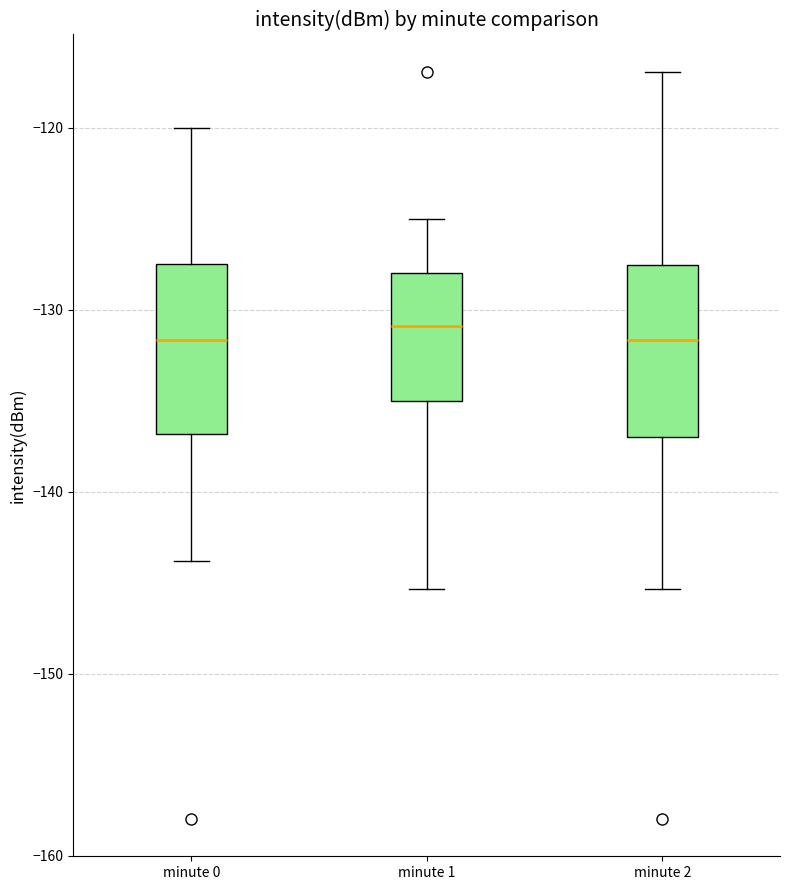

Reading left to right, read every box against the y-axis: the position of its median line, the range the box covers, and the ends of its whiskers. The values are not printed on the chart, so give them approximately, as read against the axis.

minute 0: median -132, box -137 to -127, whiskers -144 to -120
minute 1: median -131, box -135 to -128, whiskers -145 to -125
minute 2: median -132, box -137 to -128, whiskers -145 to -117